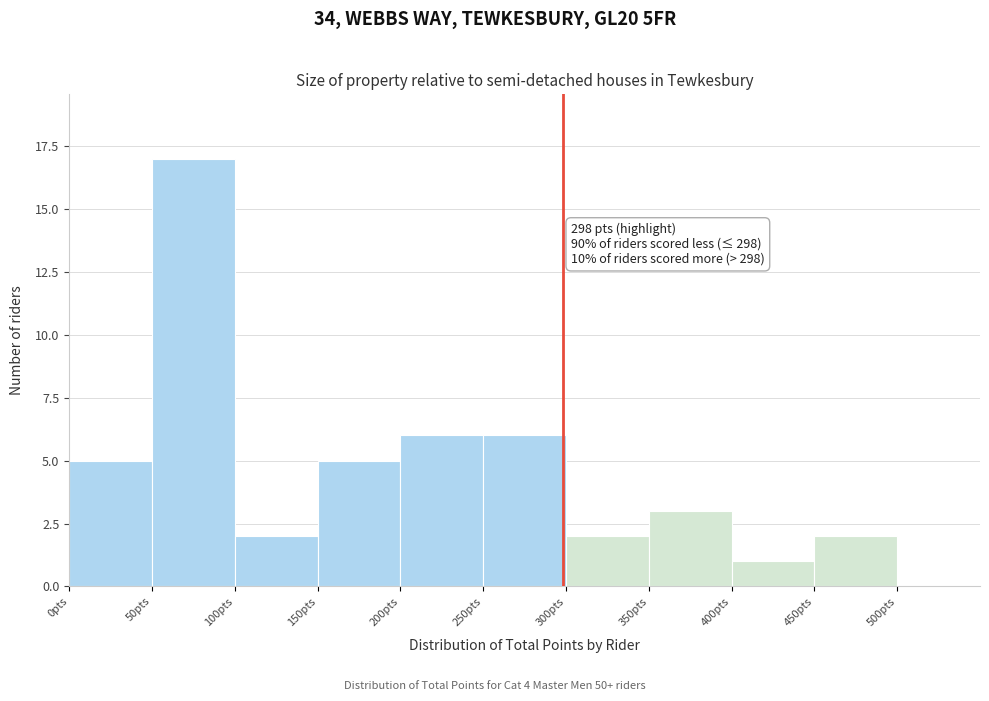

Which range on the x-axis has the tallest bar?

50 to 100